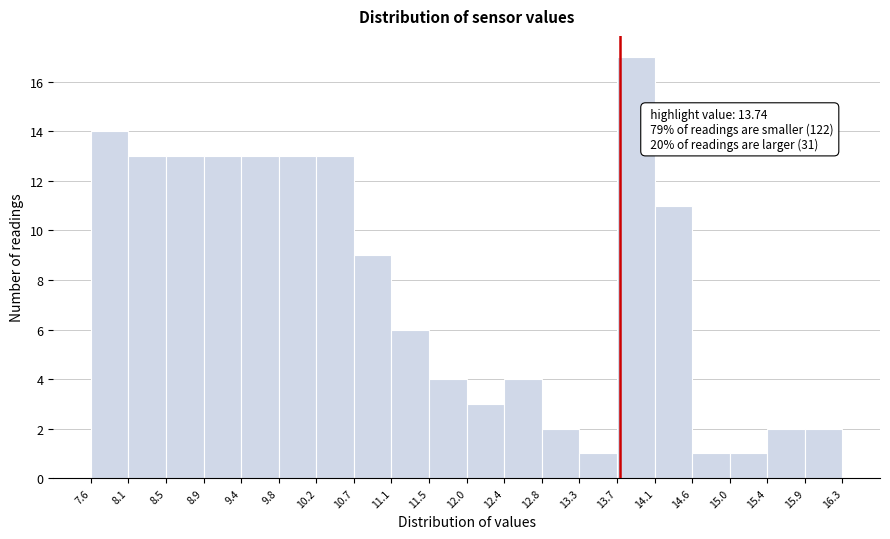

Which range on the x-axis has the tallest bar?

13.7 to 14.1